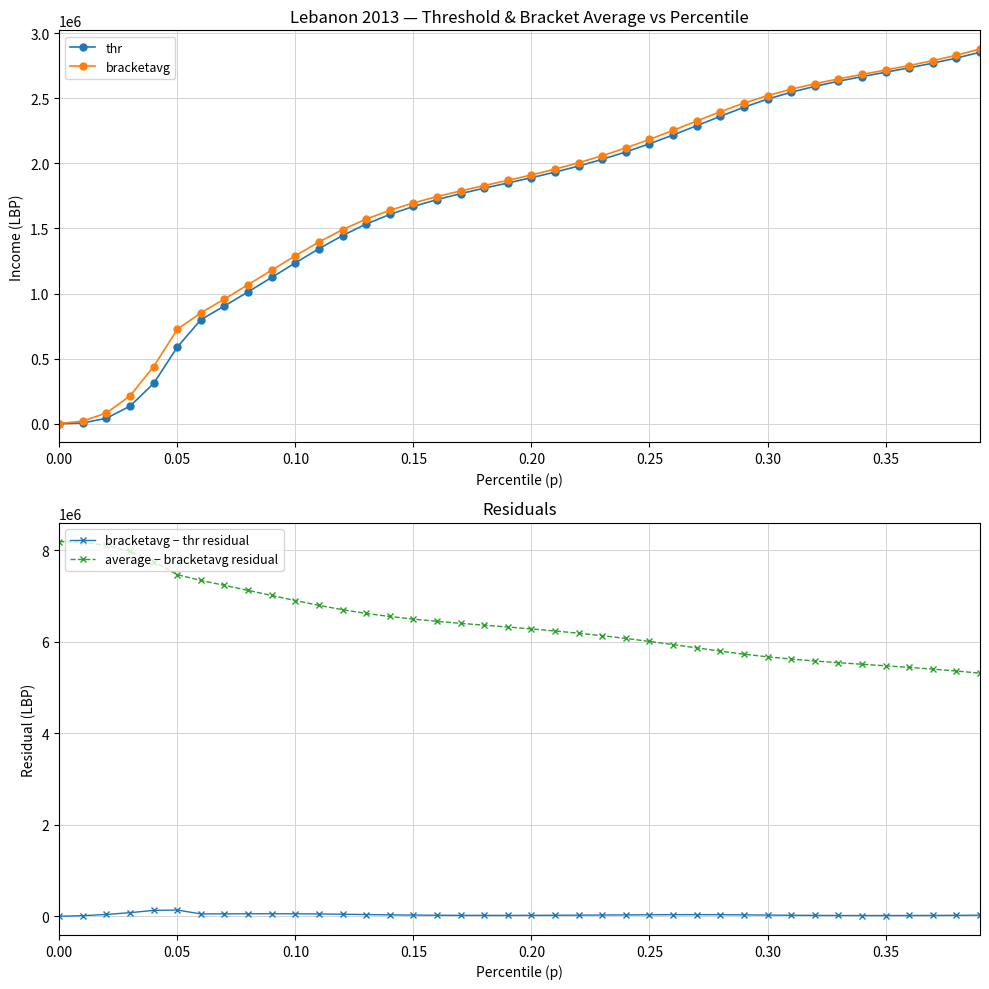

What is the maximum value for thr?

2852612.0